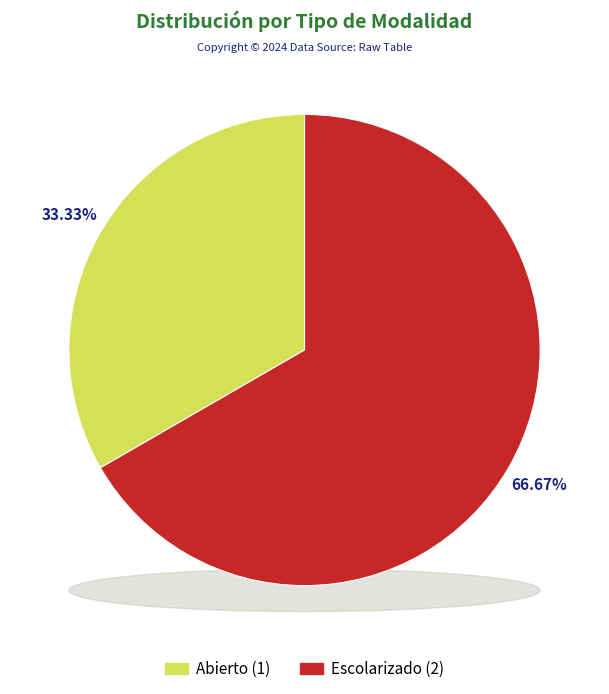

Which has a higher value, Escolarizado or Abierto?

Escolarizado